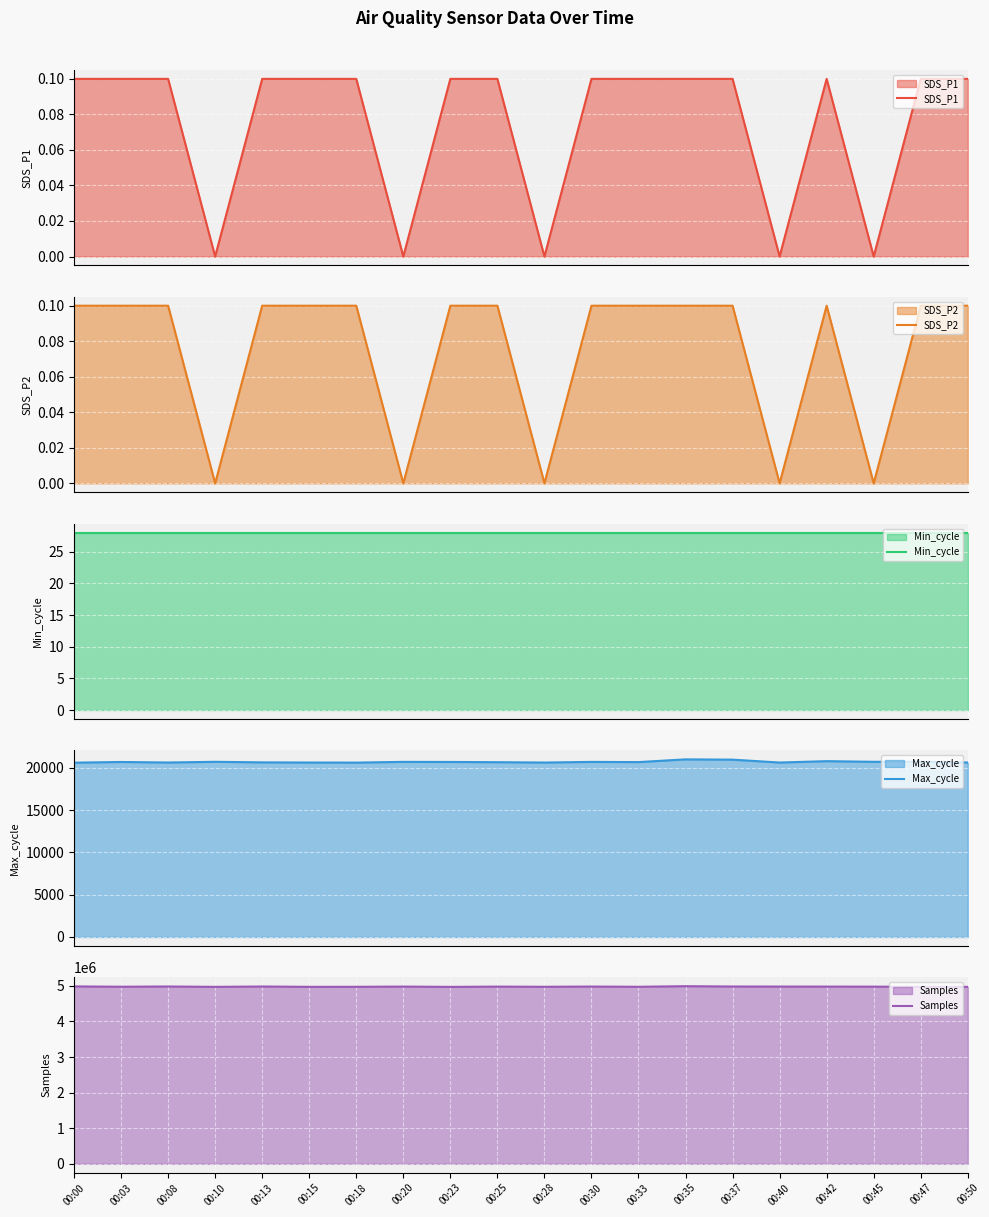

What is the minimum value for Max_cycle?

20613